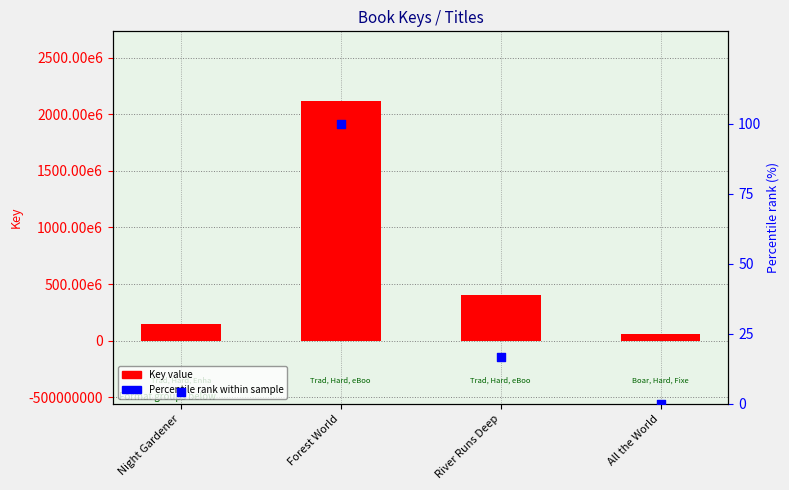

Which series has the largest Y range (max minus min)?

Key value